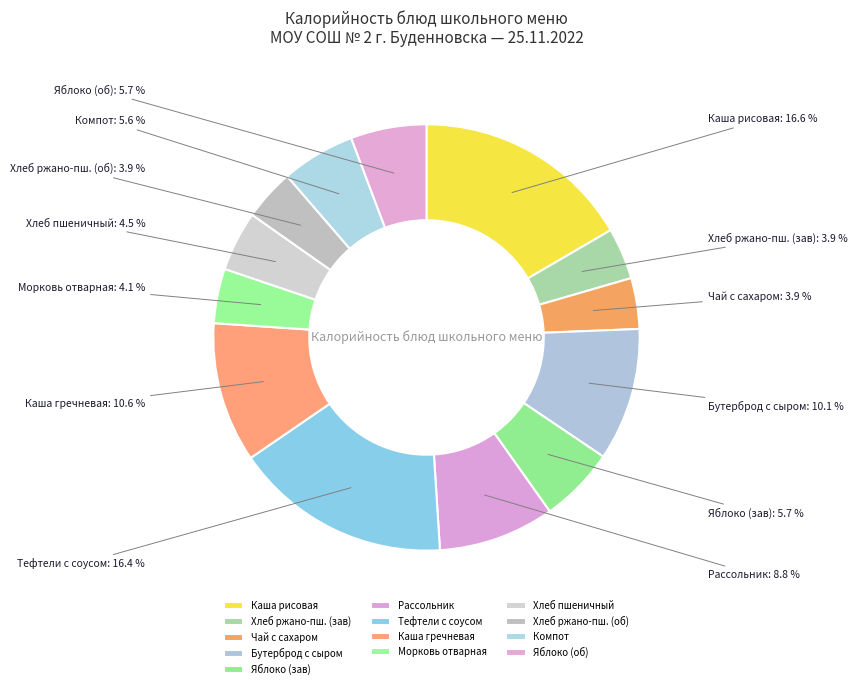

Is there any slice that represents more than half of the pie?

No